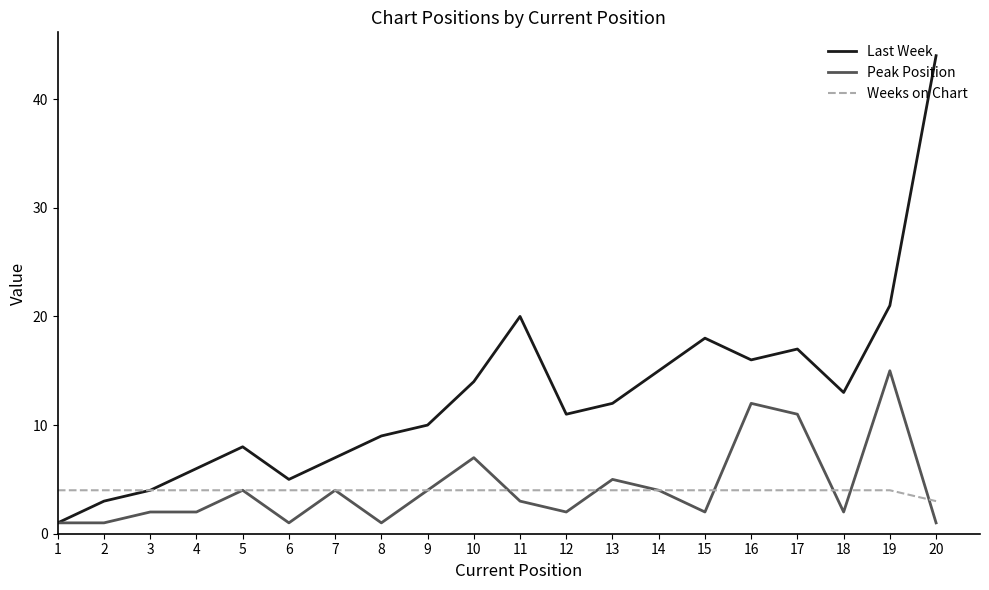

What is the sum of all Peak Position values?

84